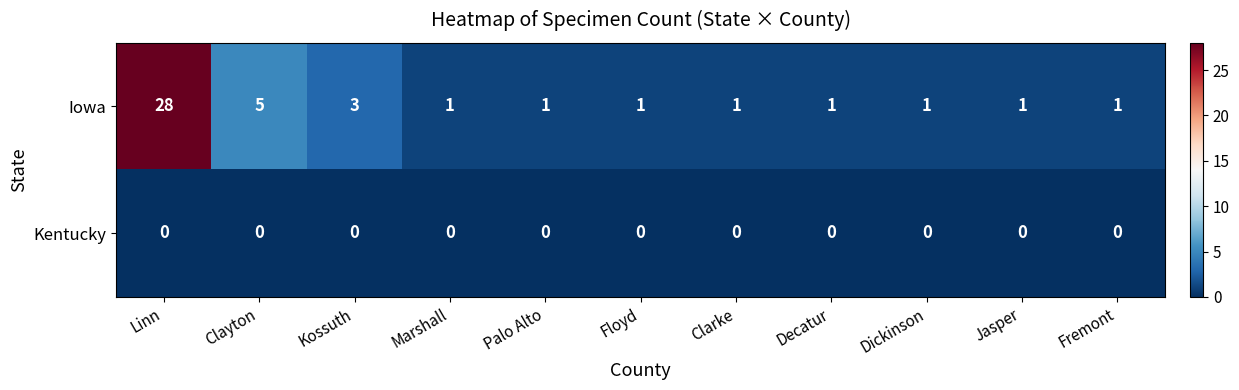

Rank the series by their average value, from highest to lowest.

Iowa, Kentucky